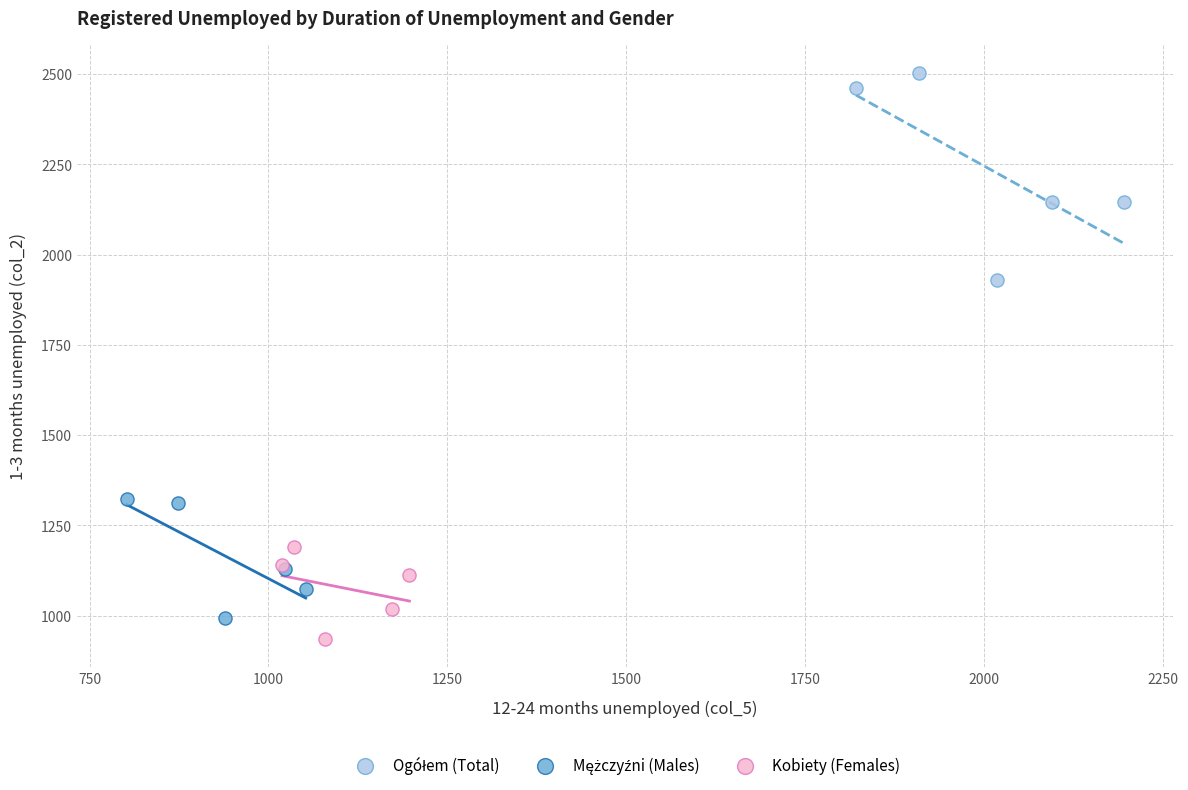

Which series contains the lowest Y value?

Kobiety (Females)